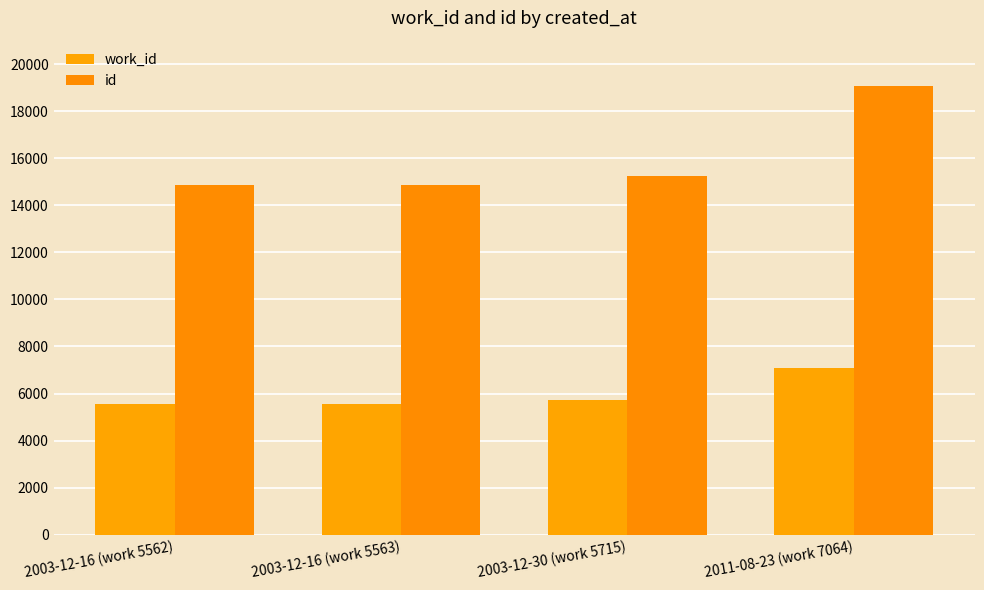

True or false: id has a value of 23020 at 2003-12-16 (work 5562).

False